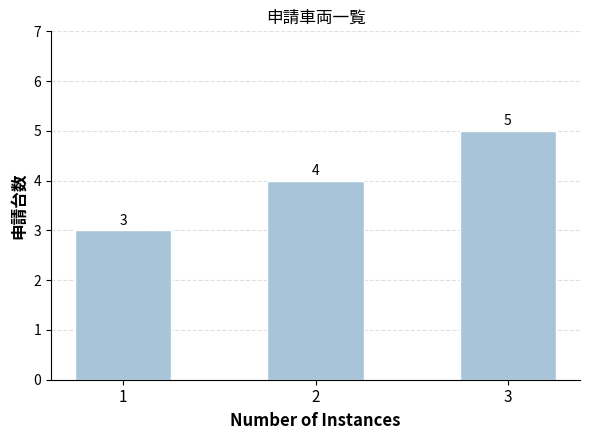

Read the value at 3.

5